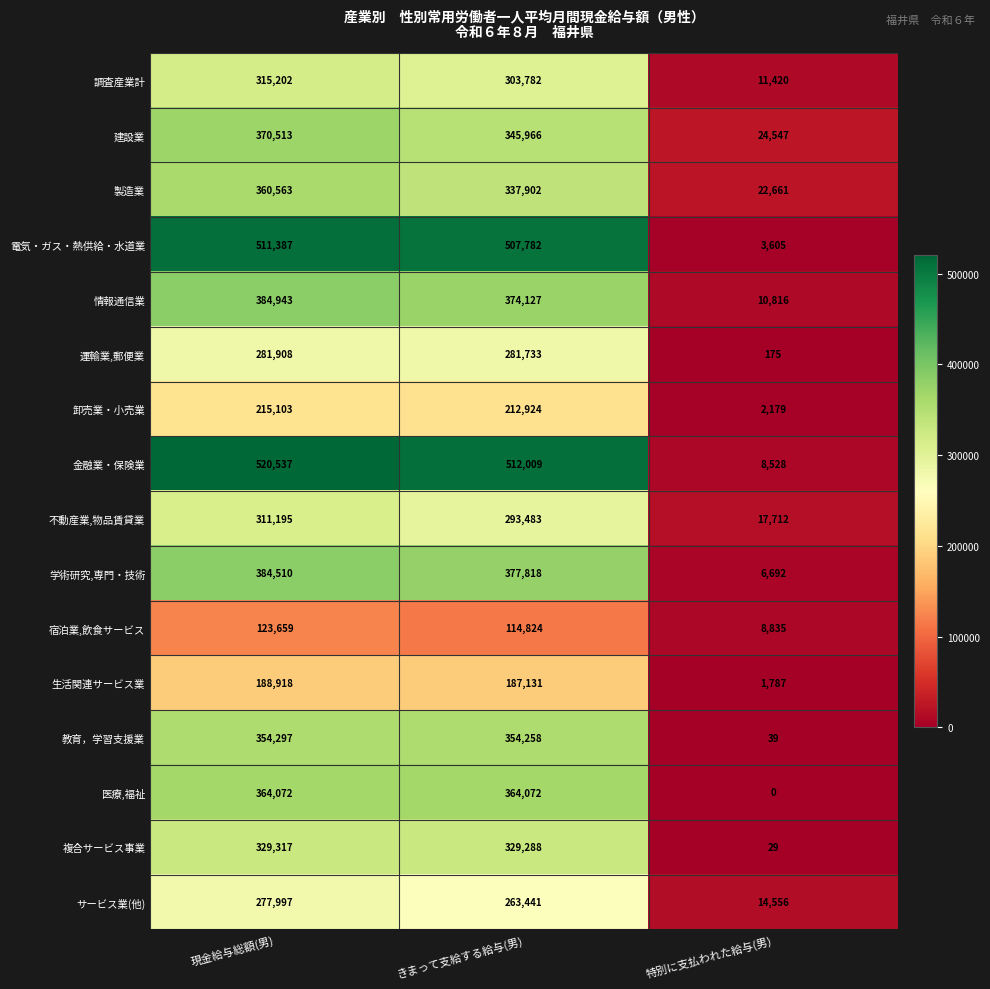

Which label corresponds to the largest value in the chart?

現金給与総額(男)